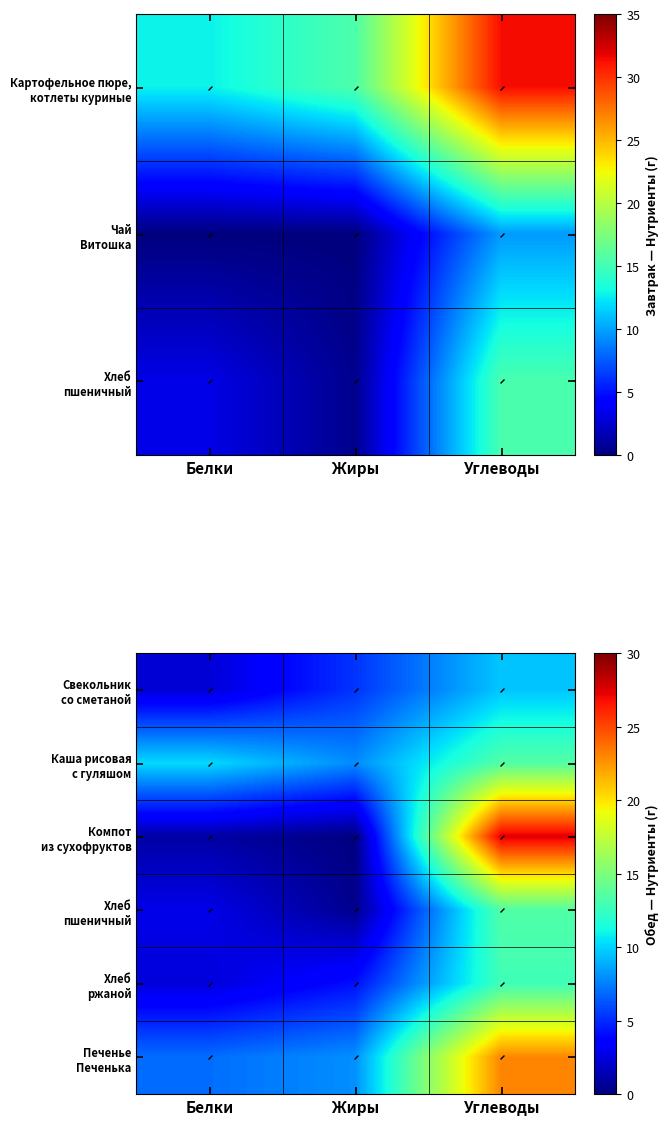

The Компот из сухофруктов series shows 27.5 at Углеводы. True or false?

True